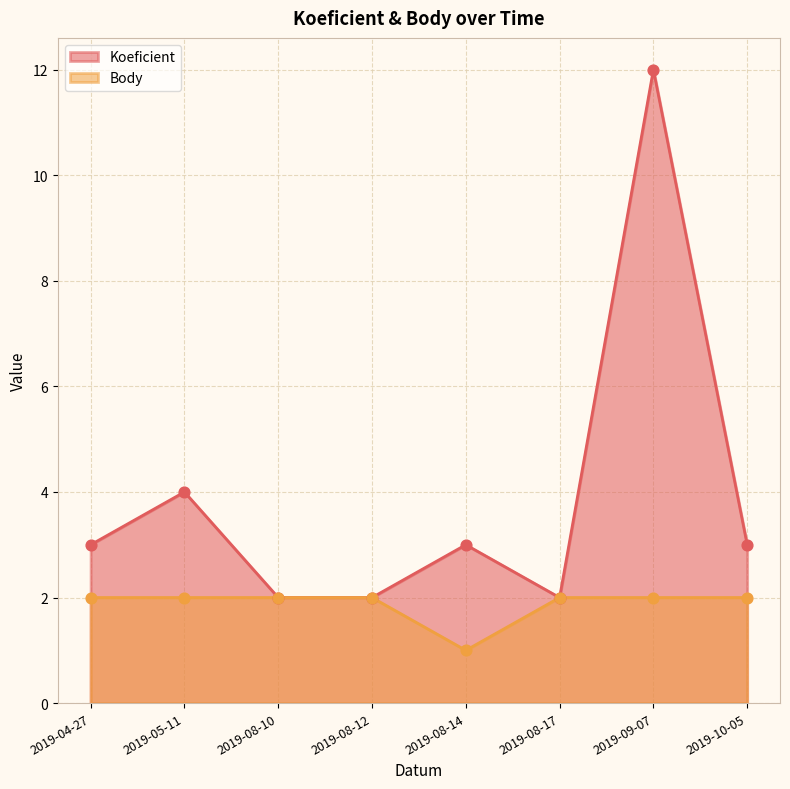

At how many categories does at least one series exceed 4?

1